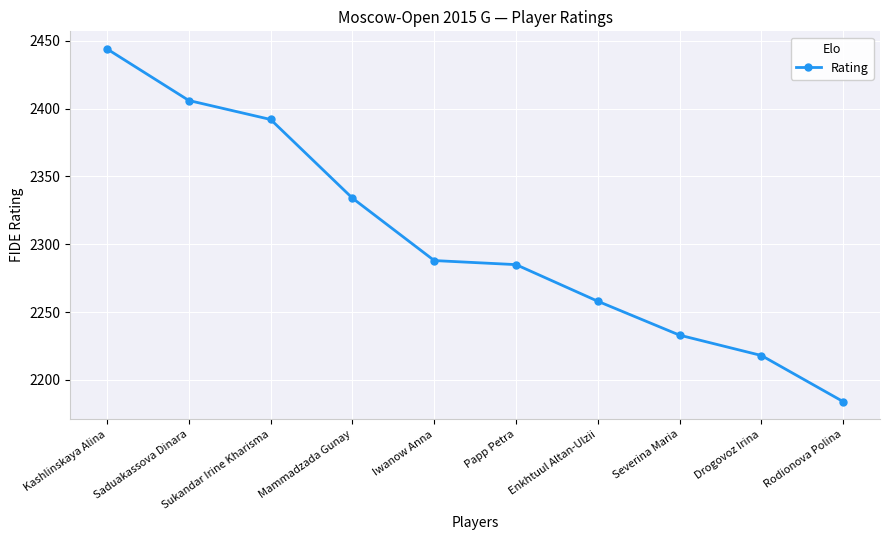

What is the maximum value shown in the chart?

2444